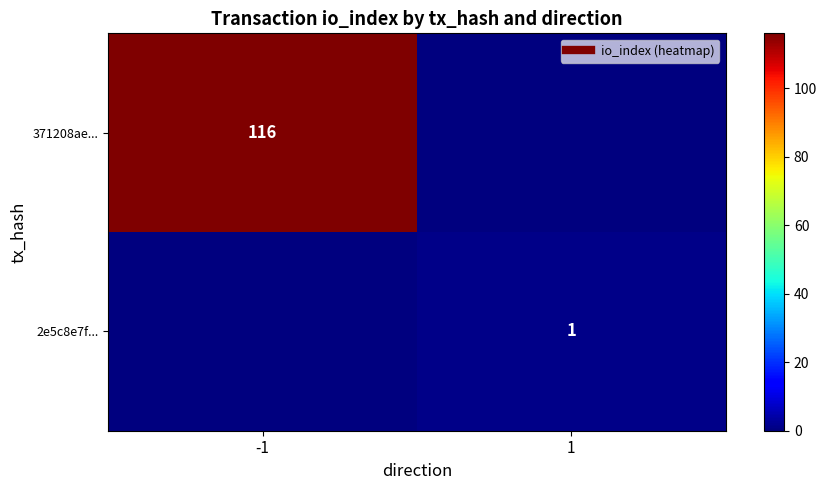

What is the maximum value shown in the chart?

116